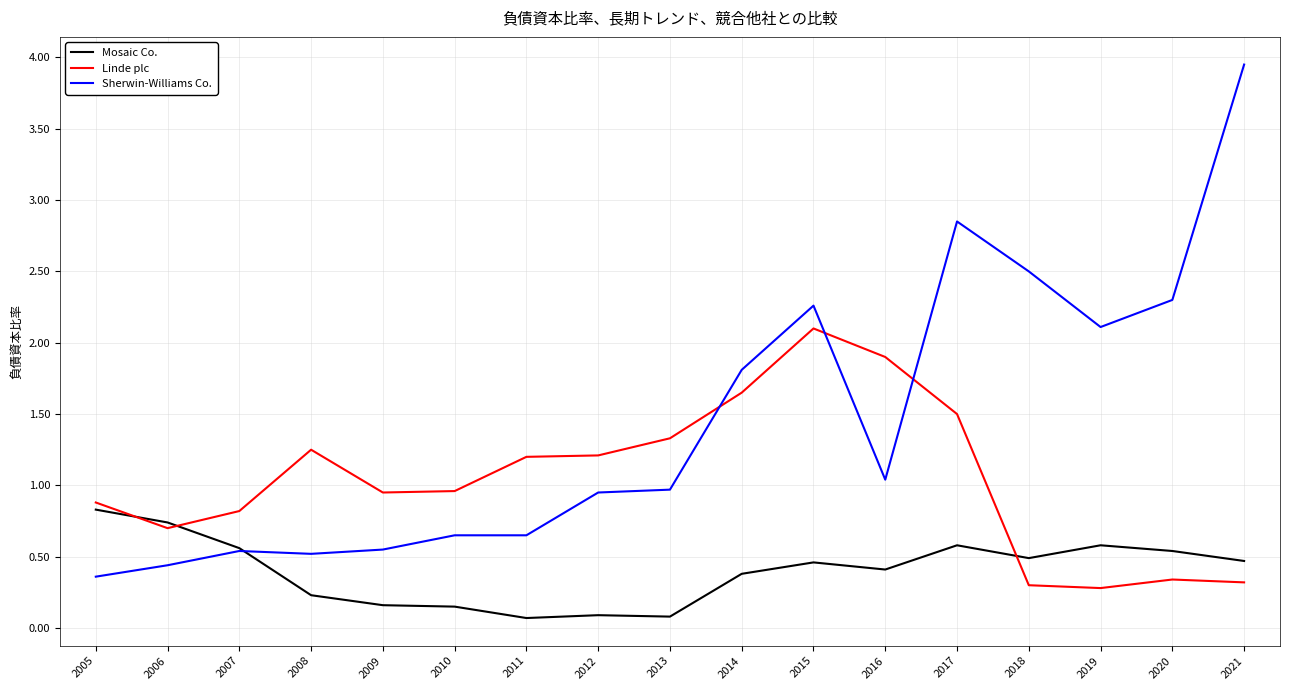

List the series in order of their overall mean, highest first.

Sherwin-Williams Co., Linde plc, Mosaic Co.